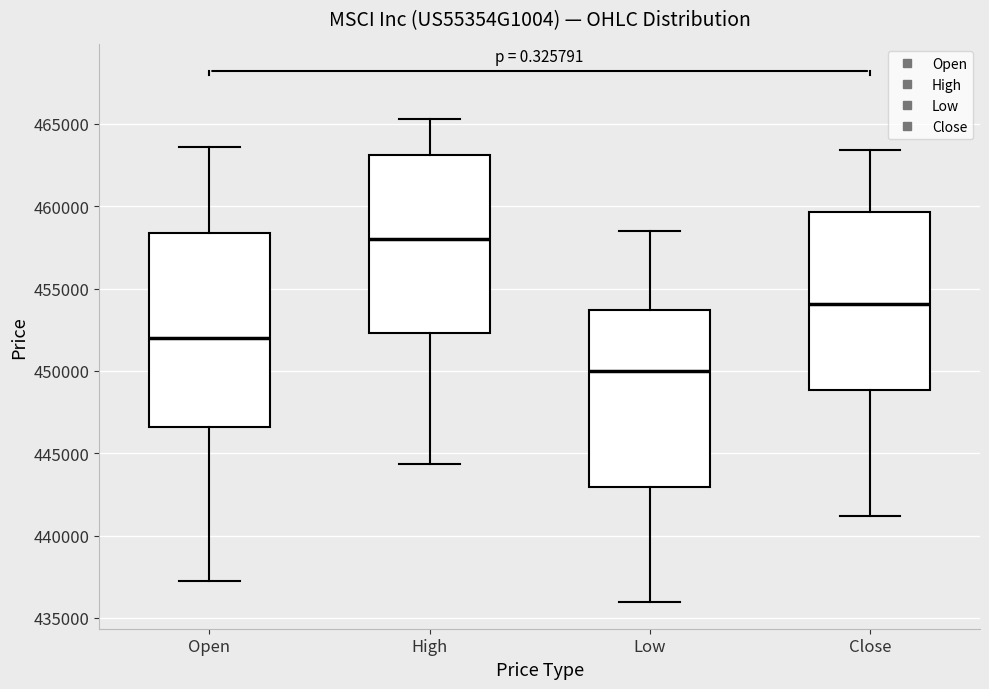

Which box has the highest median line?

High